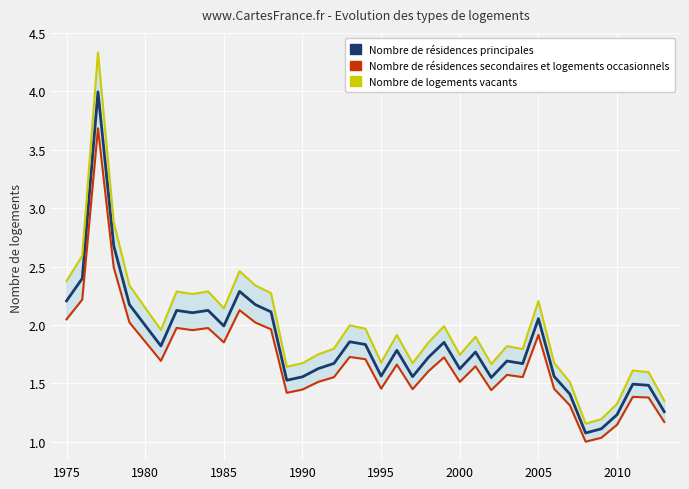

True or false: Nombre de logements vacants has more than 2 points higher than both neighbors.

True